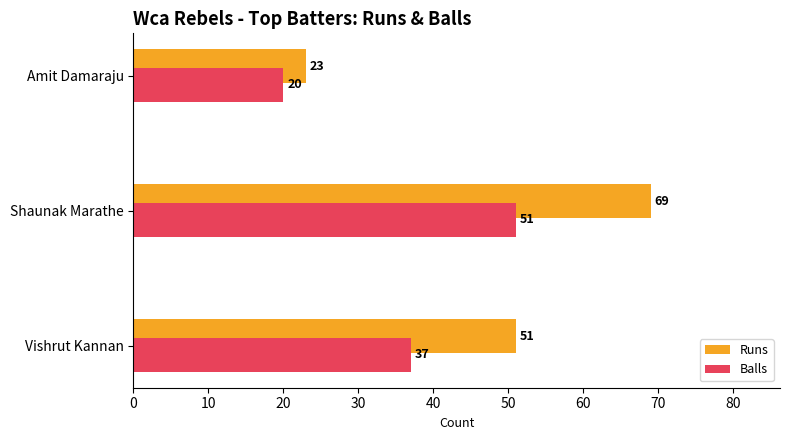

The Runs series shows 40 at Shaunak Marathe. True or false?

False